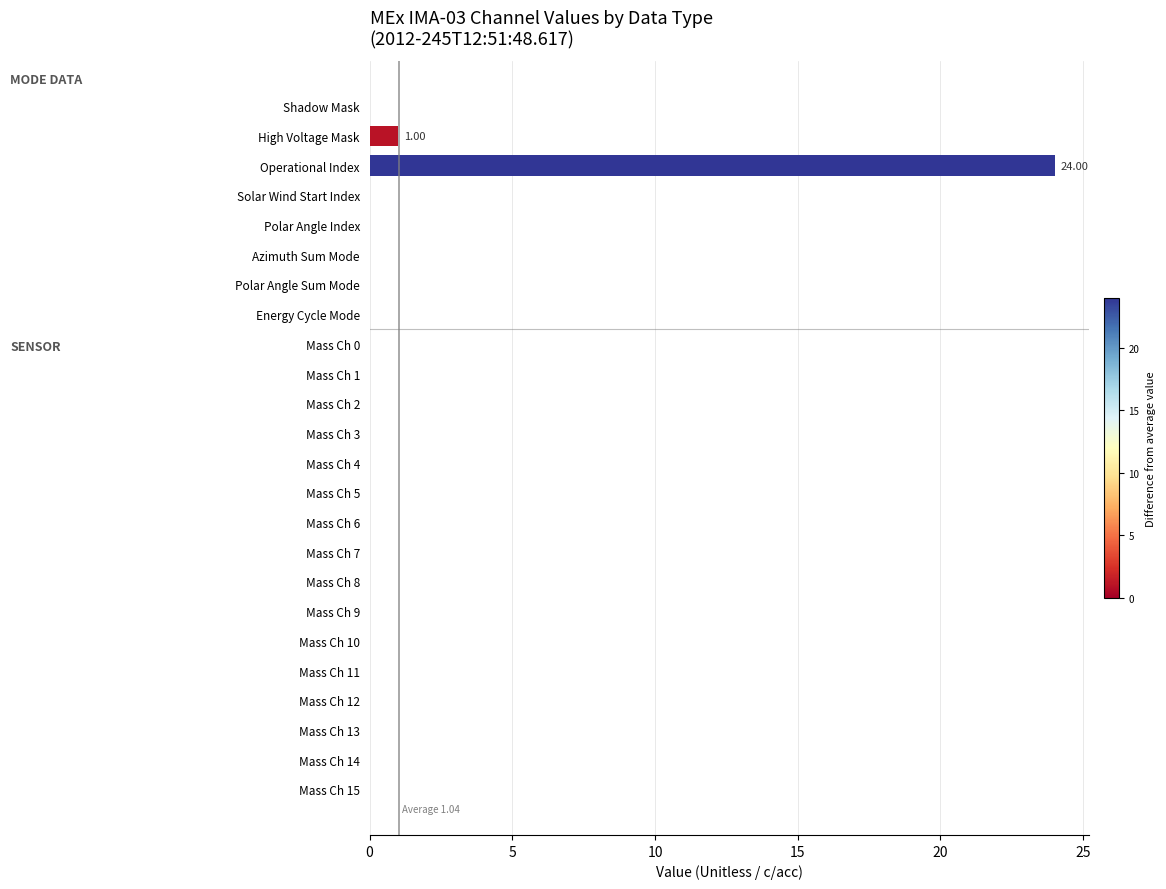

Are the bars horizontal?

Yes